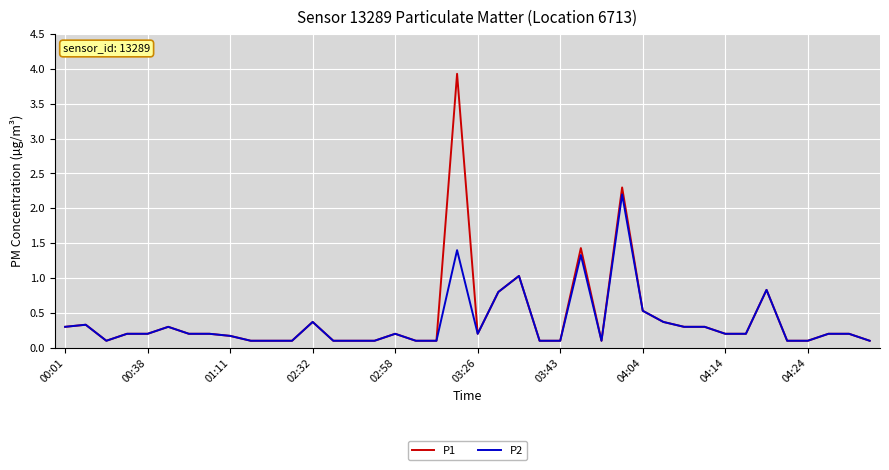

Which series has the largest total across all categories?

P1